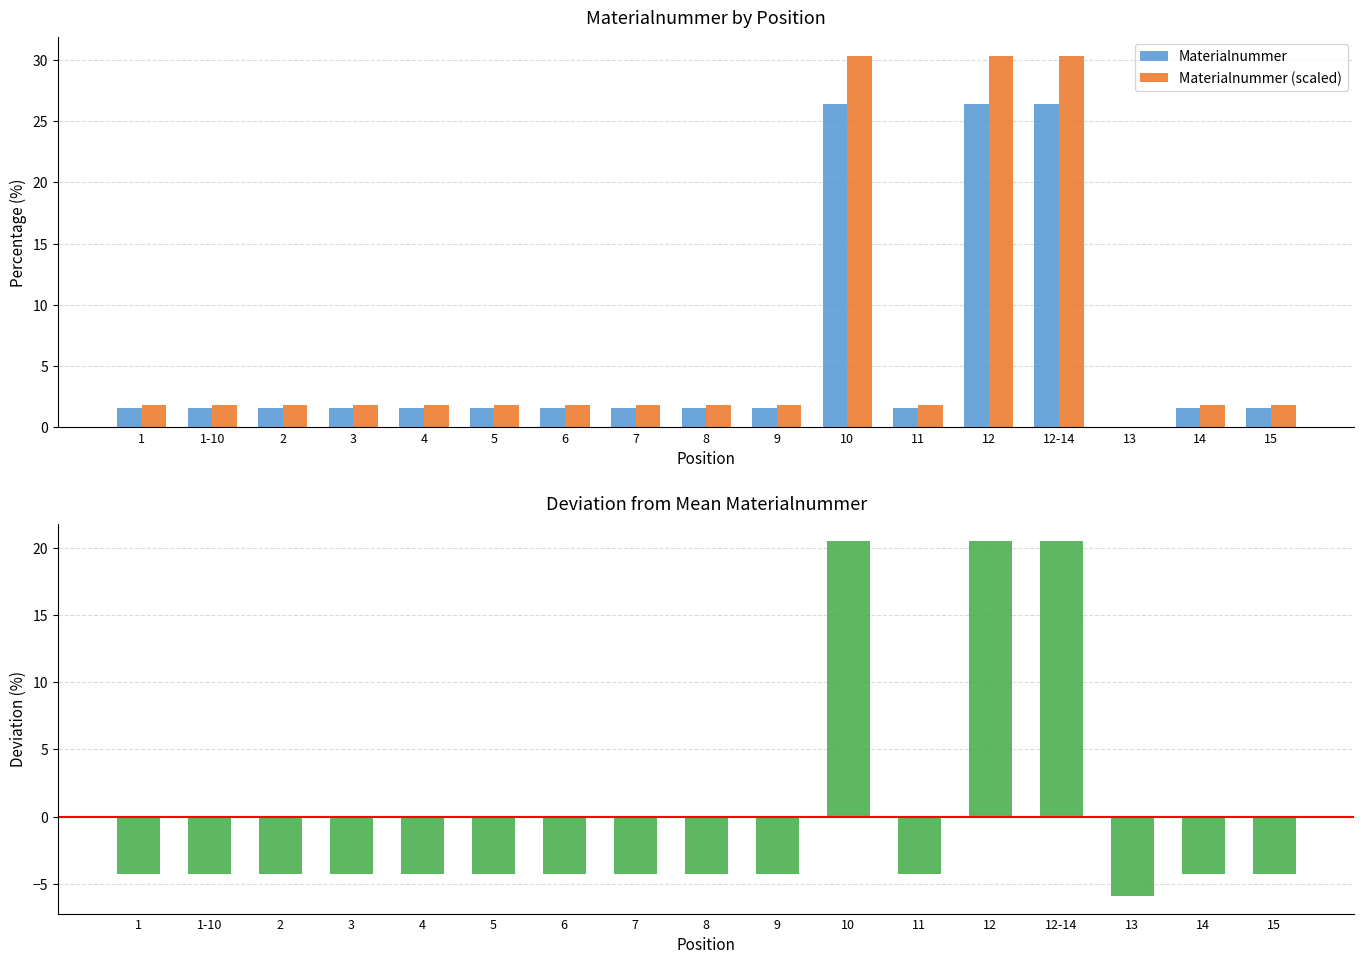

What is the smallest value displayed?

-5.9